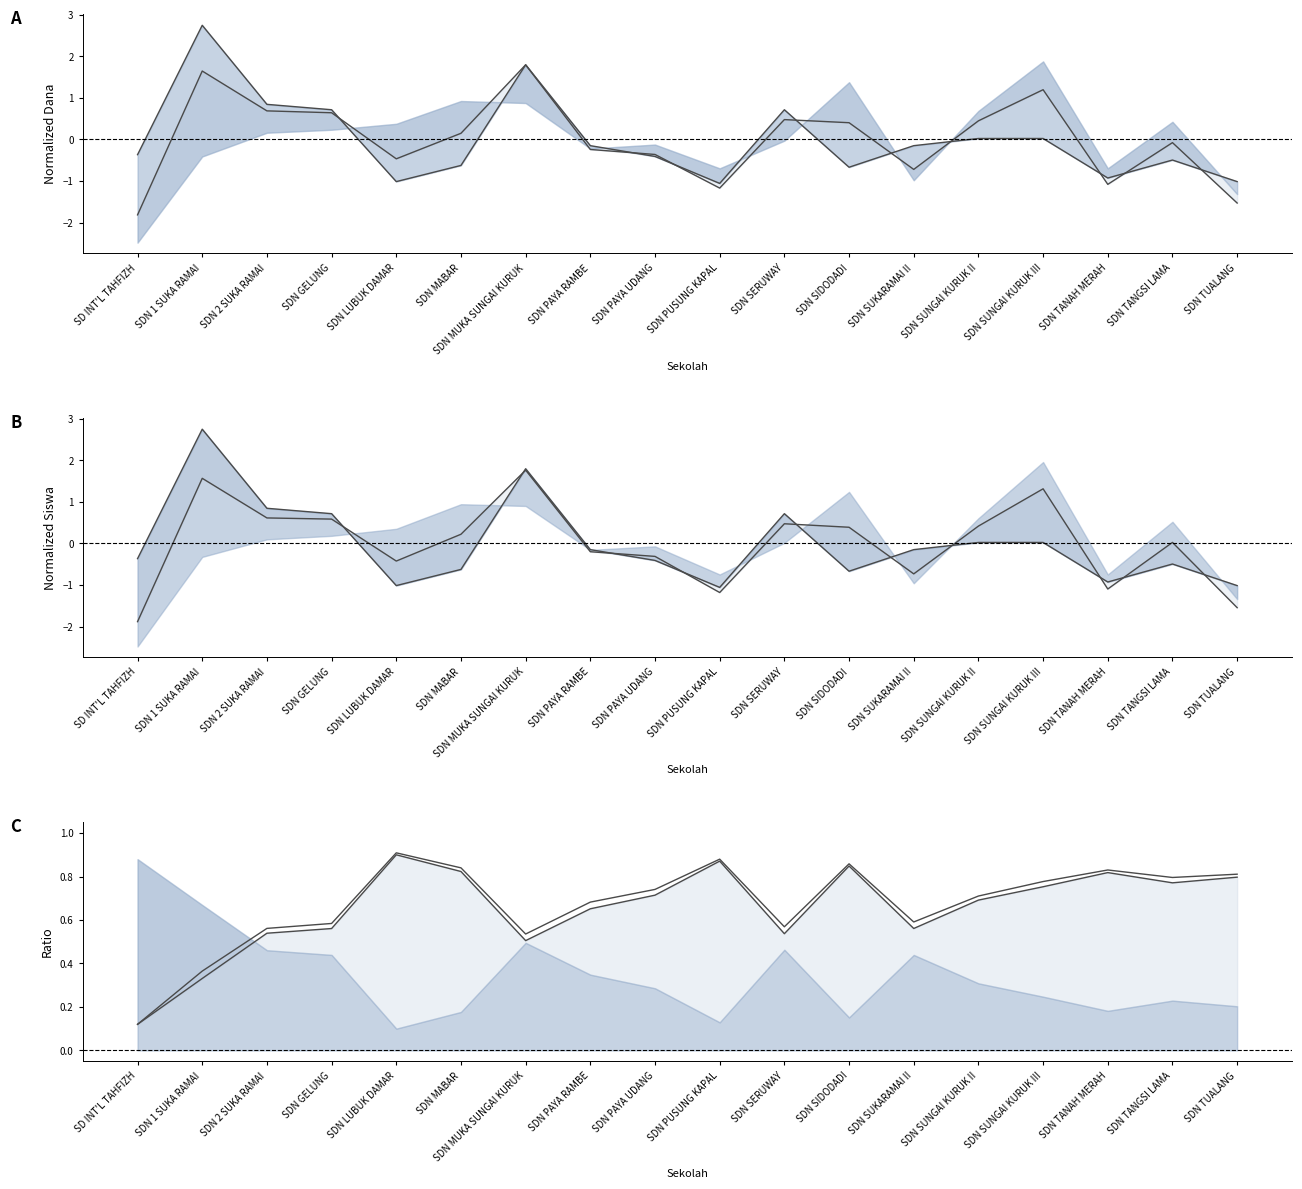

How many series are shown in this chart?

6